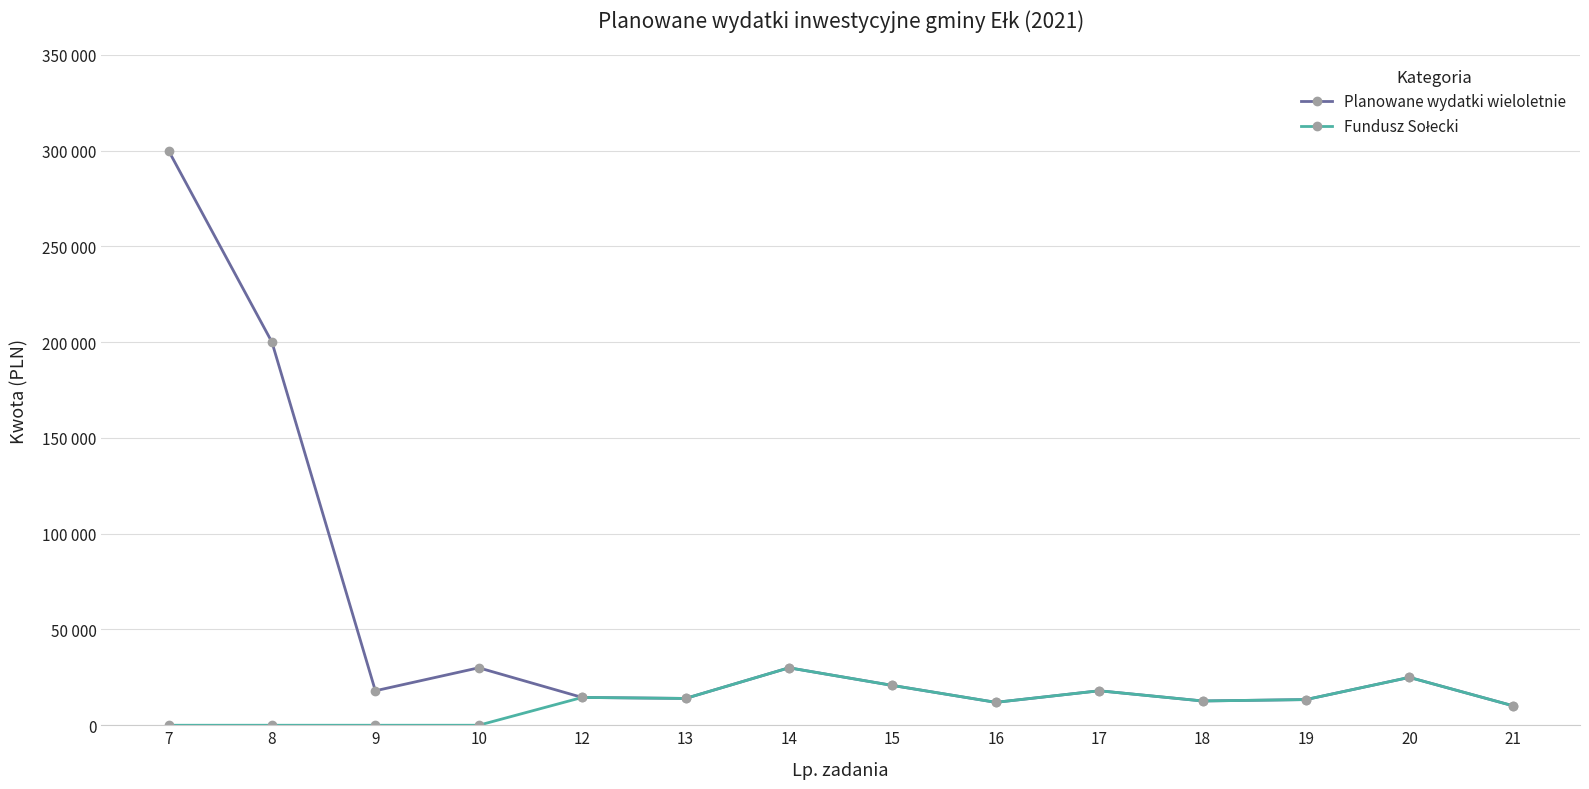

Is this an area chart (filled region under the line)?

No